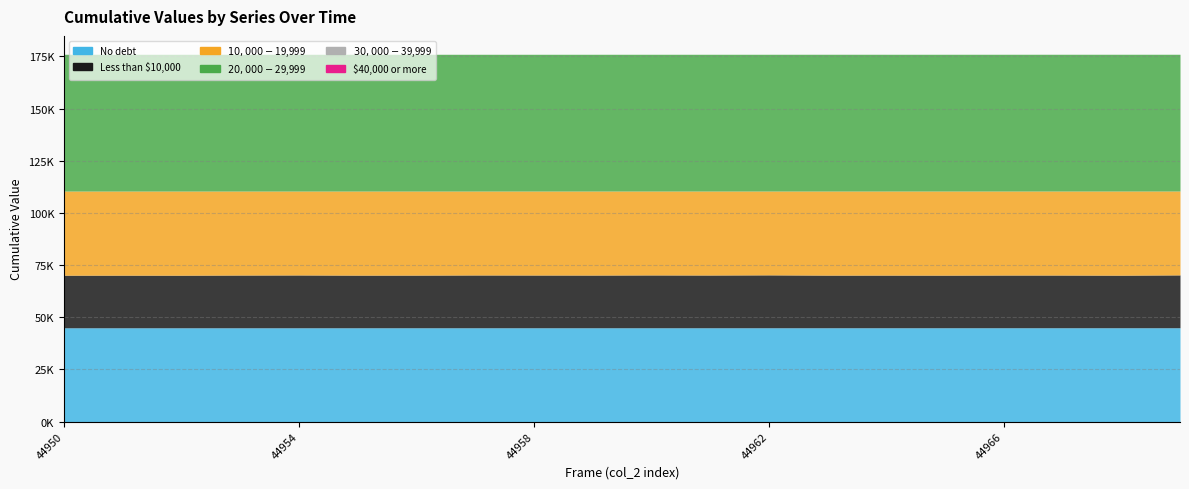

At which category is the sum across all series the highest?

44967